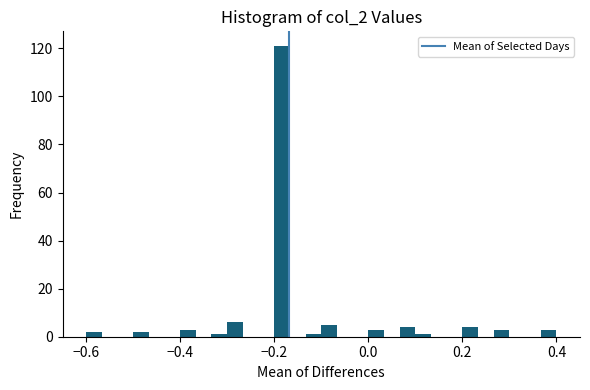

Read against the x-axis, roughly where is the centre of the tallest bar?

-0.18